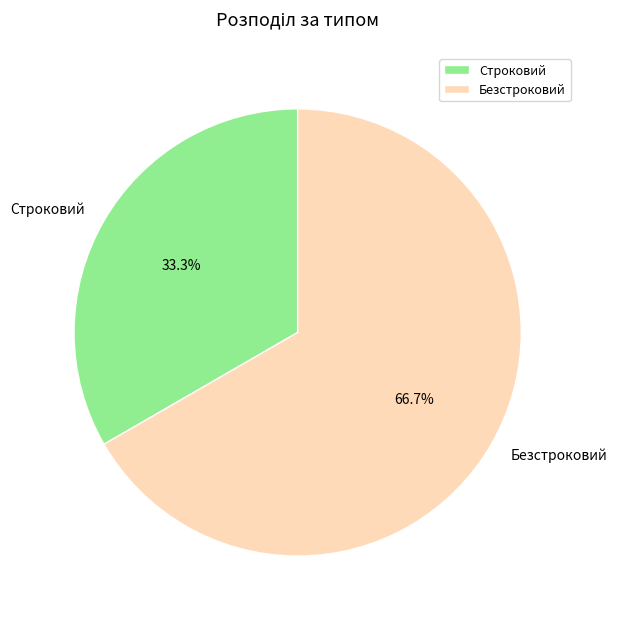

Is it true that Безстроковий is 67% of the pie?

True